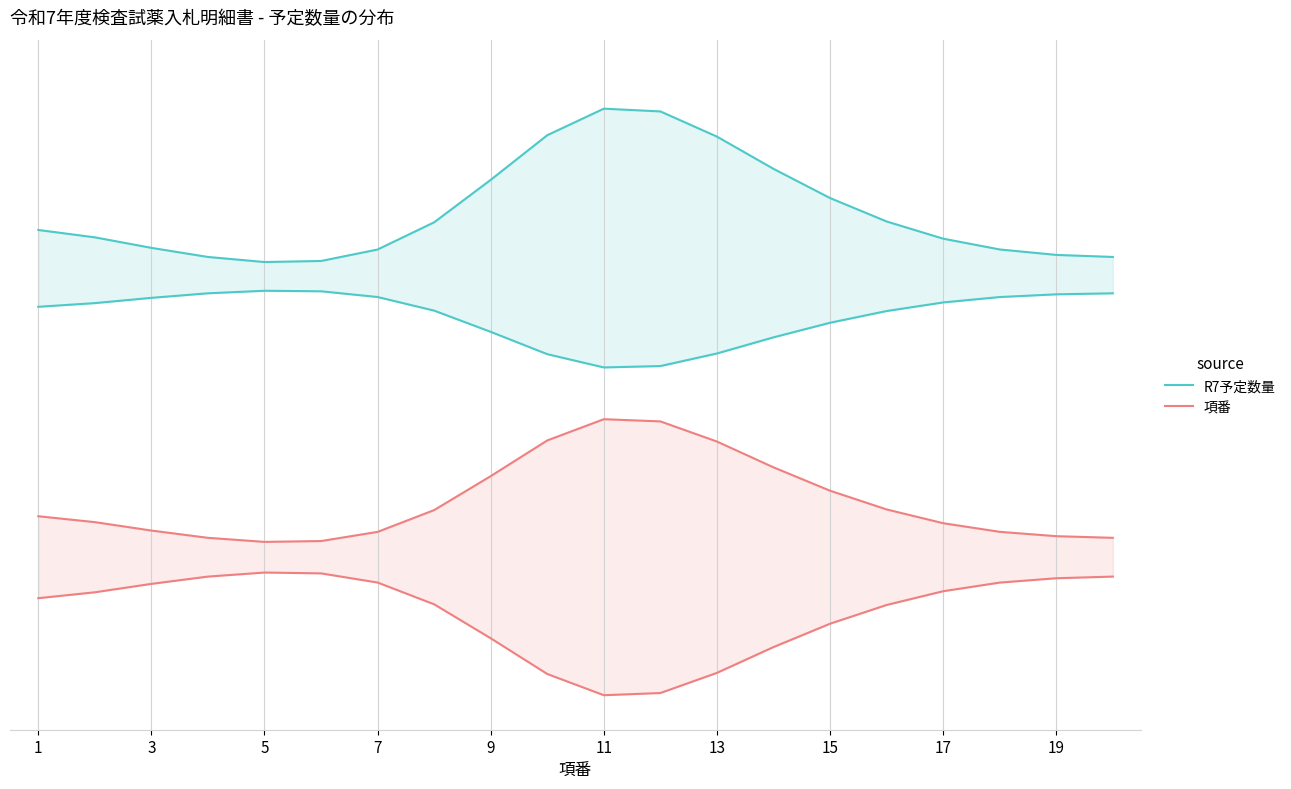

List the series in order of their peak value, lowest first.

項番, R7予定数量